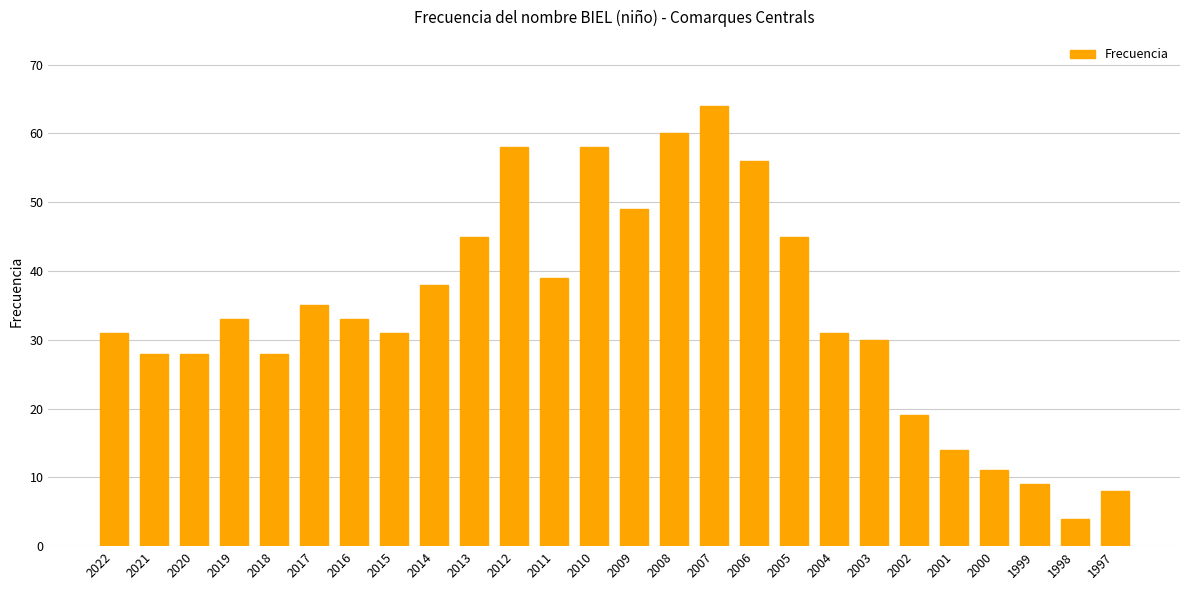

Reading left to right, list all the values displayed in this chart.

2022=31	2021=28	2020=28	2019=33	2018=28	2017=35	2016=33	2015=31	2014=38	2013=45	2012=58	2011=39	2010=58	2009=49	2008=60	2007=64	2006=56	2005=45	2004=31	2003=30	2002=19	2001=14	2000=11	1999=9	1998=4	1997=8